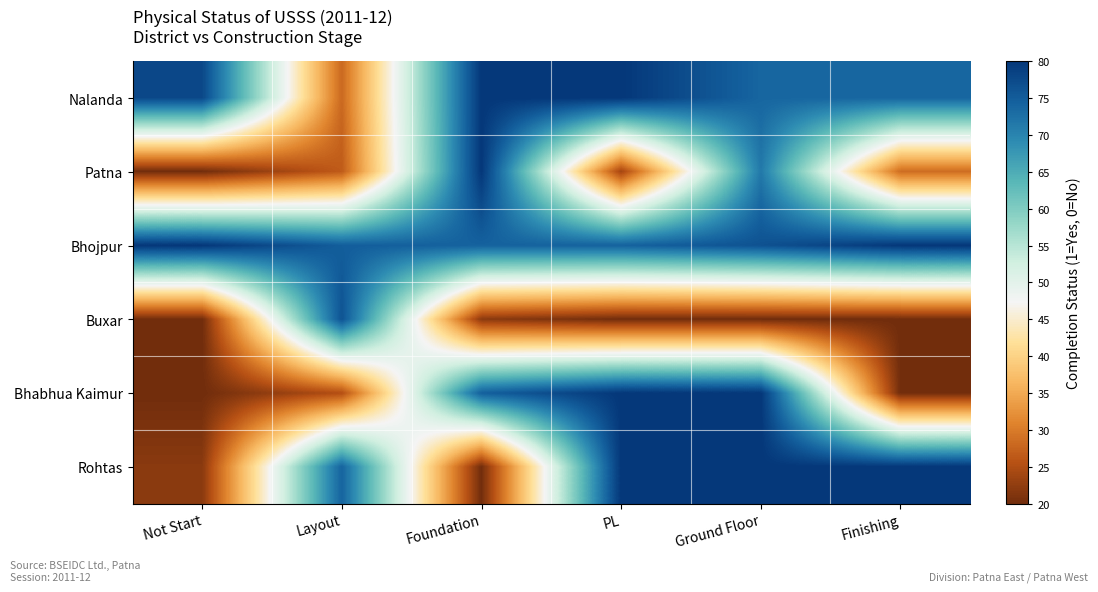

Reading left to right, extract all data points from this chart.

Nalanda: Not Start=77.7	Layout=28.1	Foundation=80.0	PL=80.0	Ground Floor=73.8	Finishing=73.8
Patna: Not Start=20.0	Layout=26.6	Foundation=80.0	PL=23.7	Ground Floor=71.4	Finishing=28.5
Bhojpur: Not Start=80.0	Layout=74.8	Foundation=74.3	PL=74.3	Ground Floor=76.5	Finishing=80.0
Buxar: Not Start=20.0	Layout=76.2	Foundation=22.0	PL=20.0	Ground Floor=20.0	Finishing=20.0
Bhabhua Kaimur: Not Start=20.0	Layout=25.1	Foundation=74.6	PL=80.0	Ground Floor=80.0	Finishing=20.0
Rohtas: Not Start=21.9	Layout=74.1	Foundation=20.0	PL=80.0	Ground Floor=80.0	Finishing=80.0